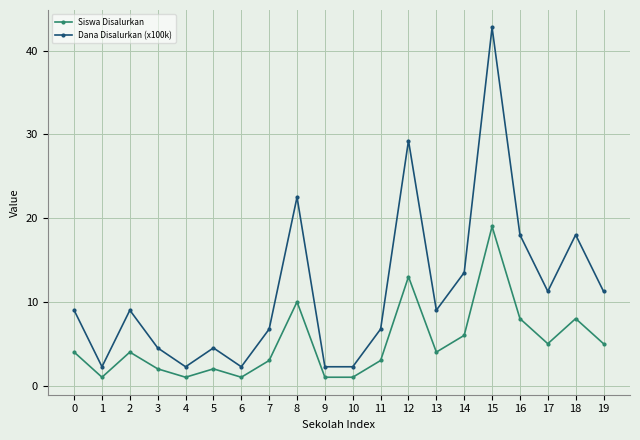

Is the value of Siswa Disalurkan at 19 greater than the value of Dana Disalurkan (x100k) at 1?

Yes